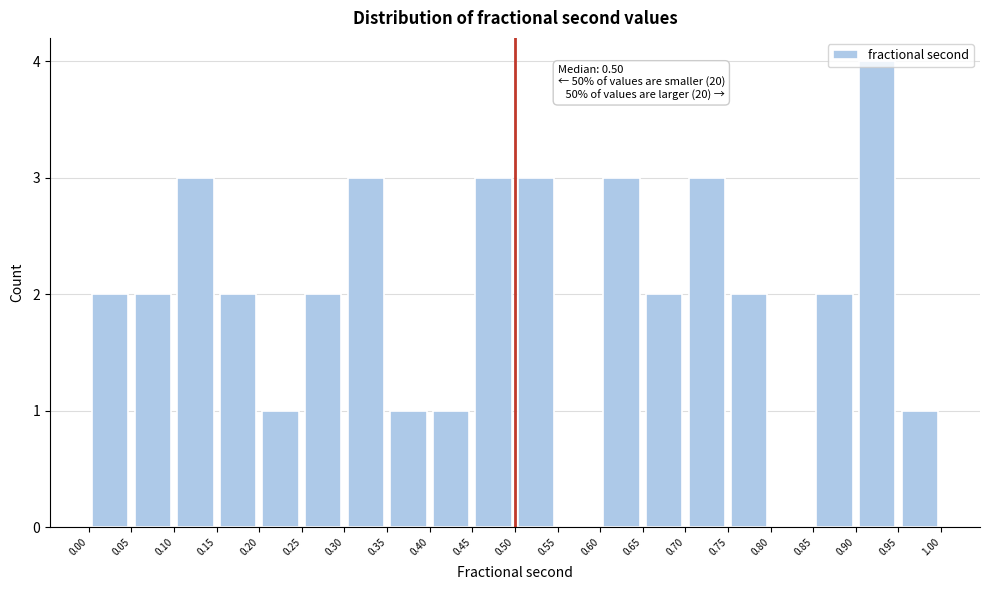

Over which range of the x-axis is the bar tallest?

0.90 to 0.95